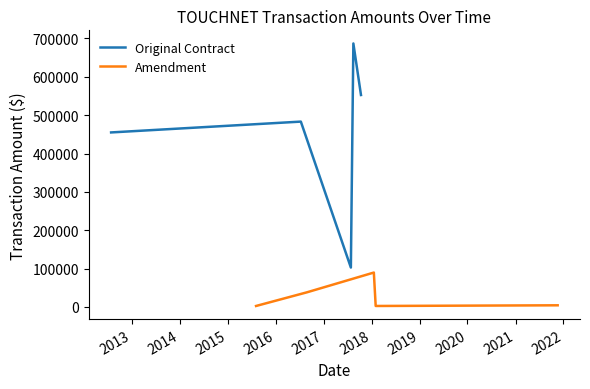

How many data points in Original Contract are less than 483198?

2